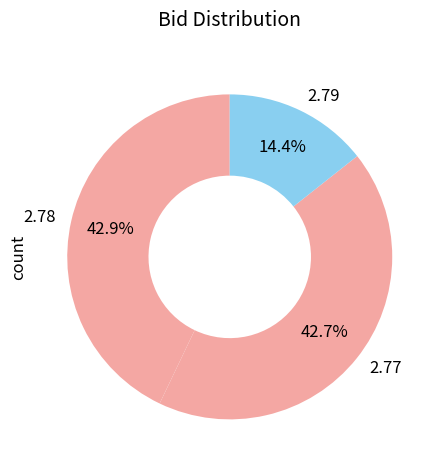

Is there a majority slice in this chart?

No